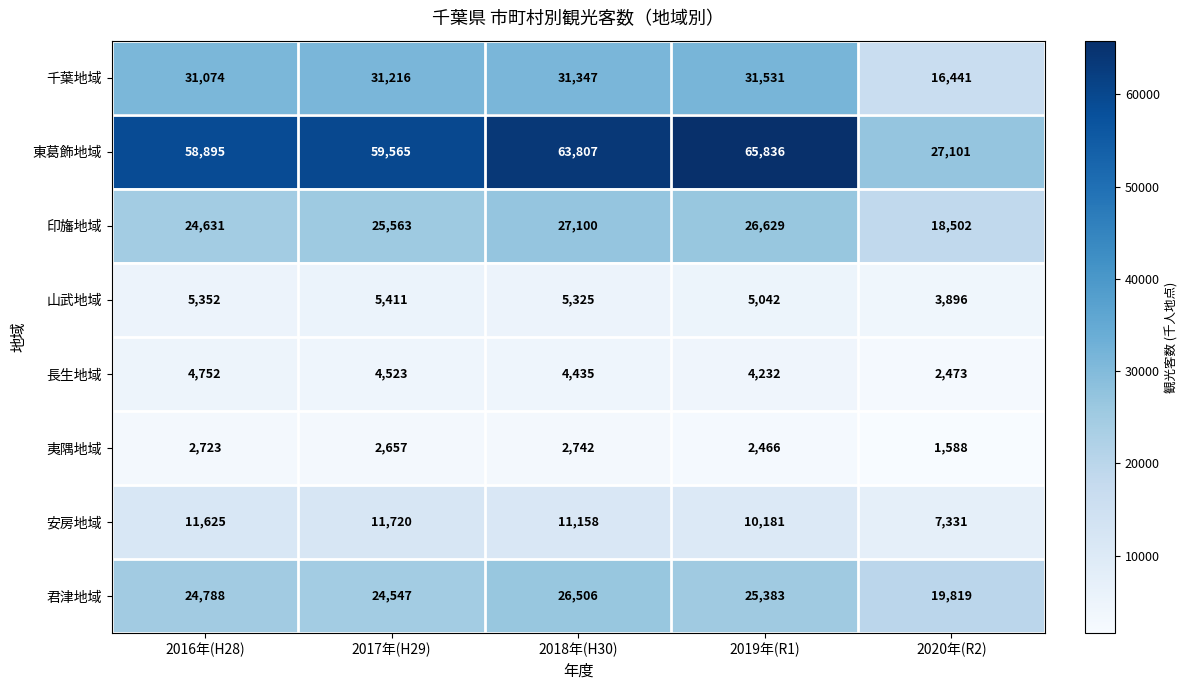

Which label corresponds to the largest value in the chart?

2019年(R1)